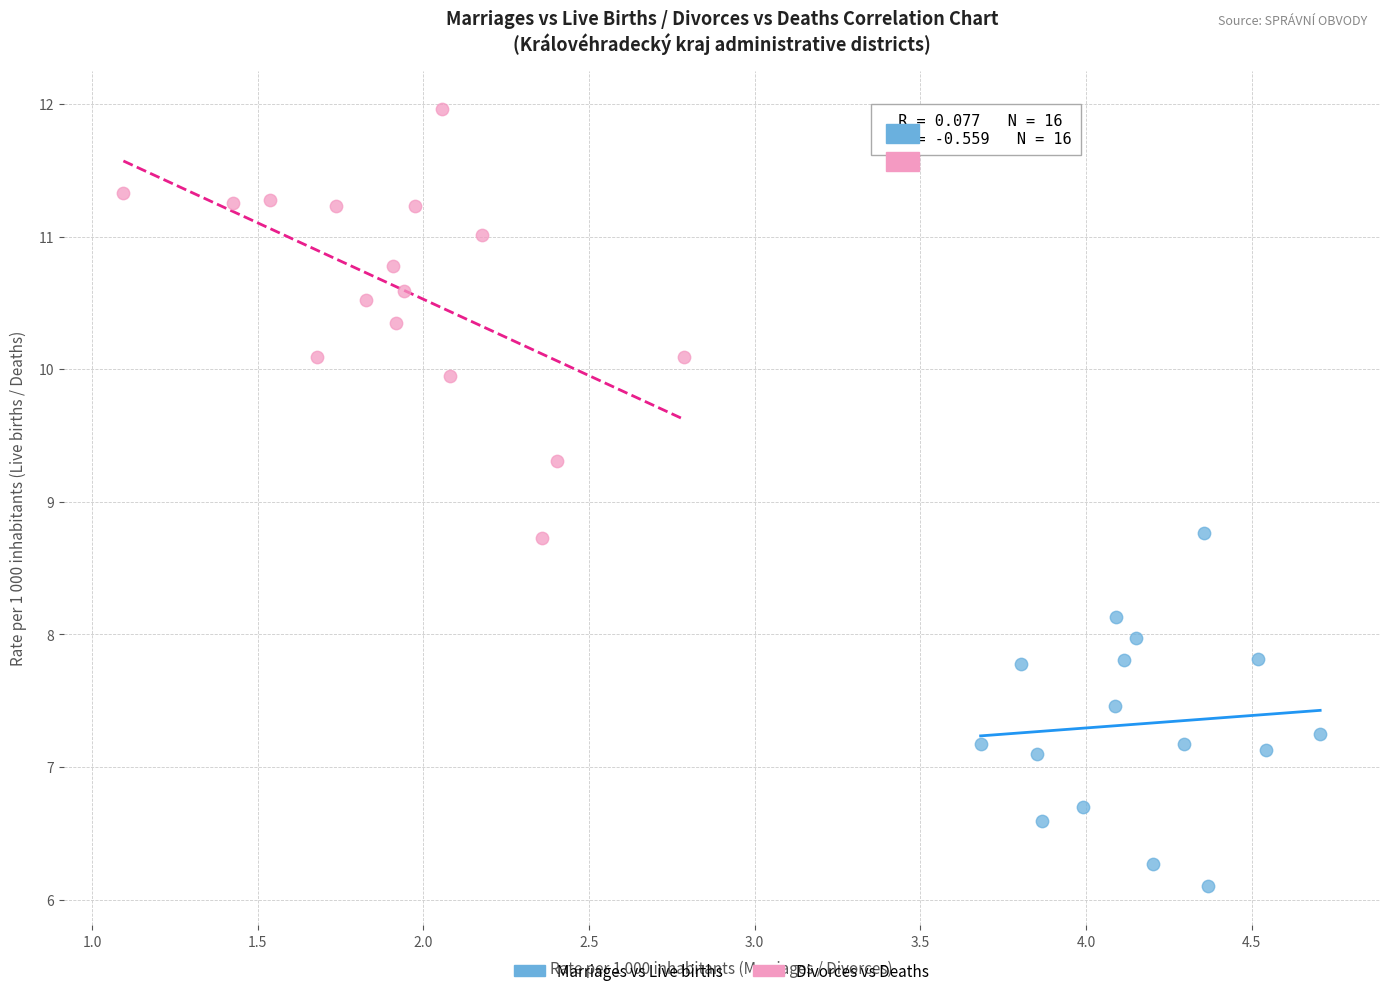

Which series contains the highest Y value?

Divorces vs Deaths